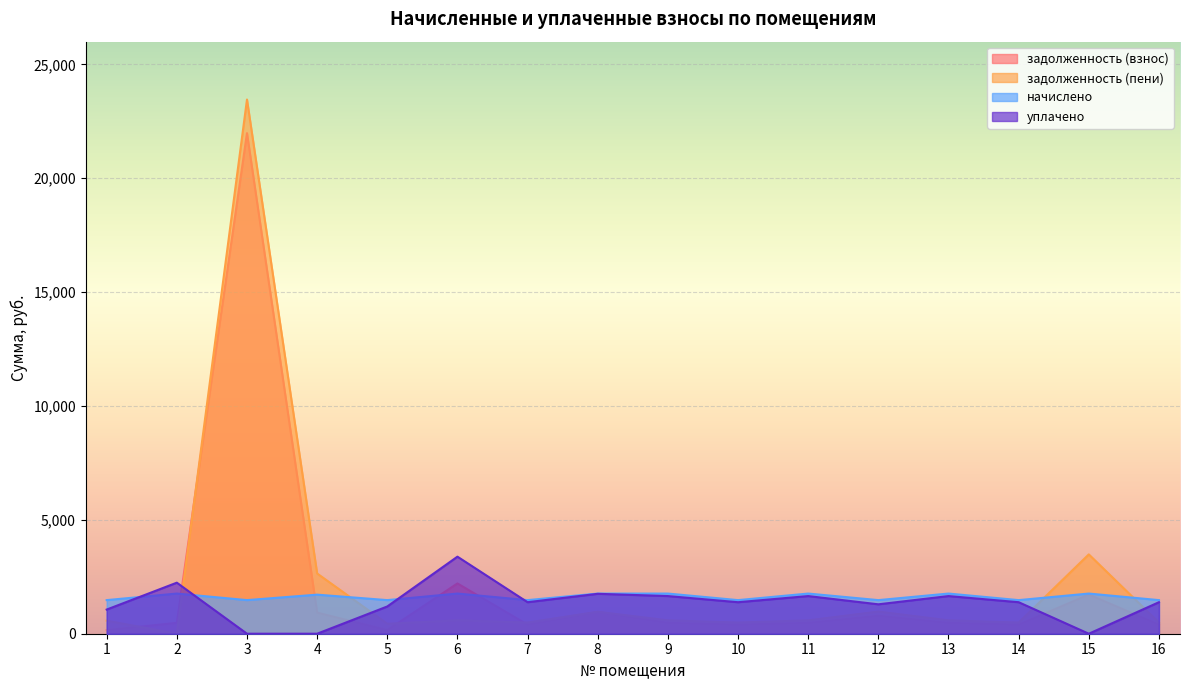

What is the value of the задолженность (пени) point at the 4th from the left?

2645.5